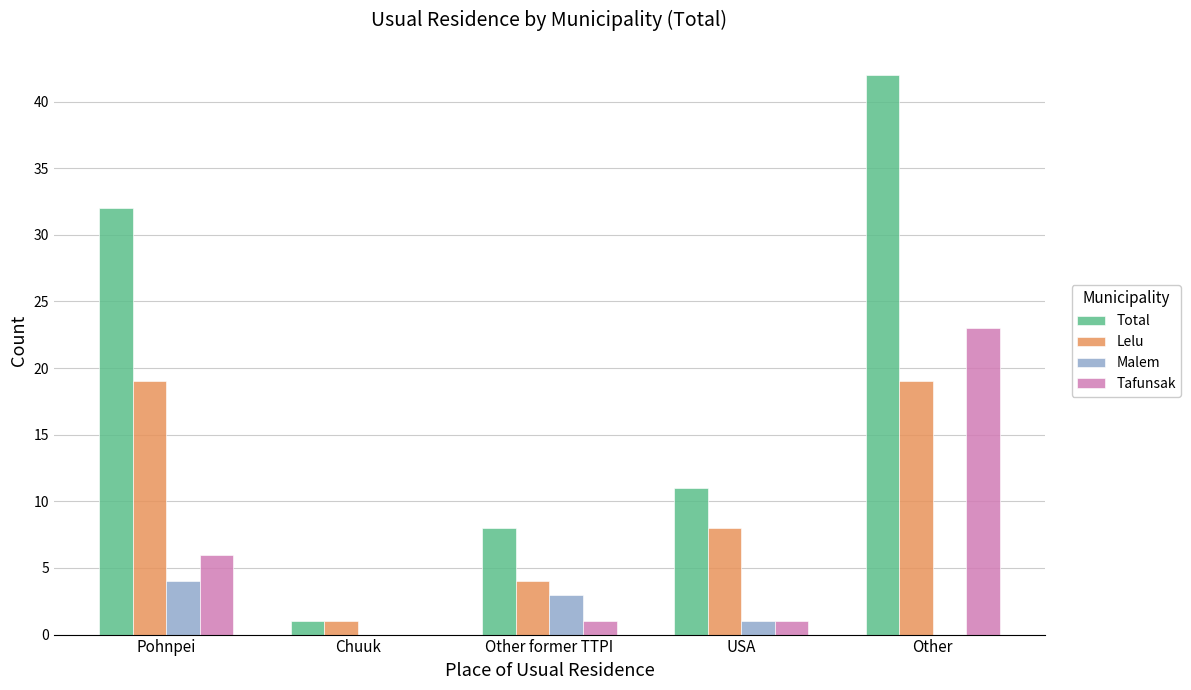

What is the total value across all series at USA?

21